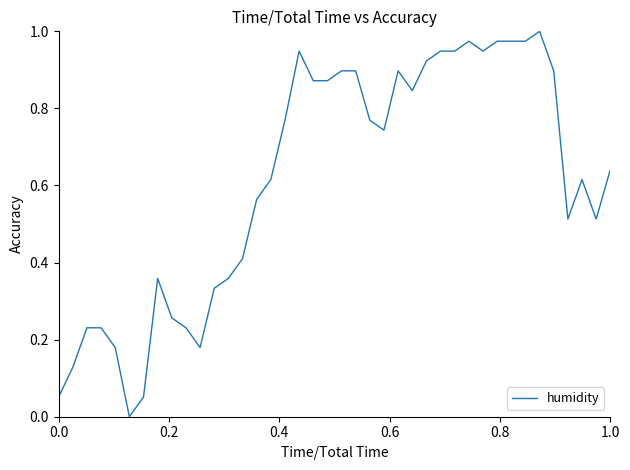

Does the chart have visible grid lines?

No